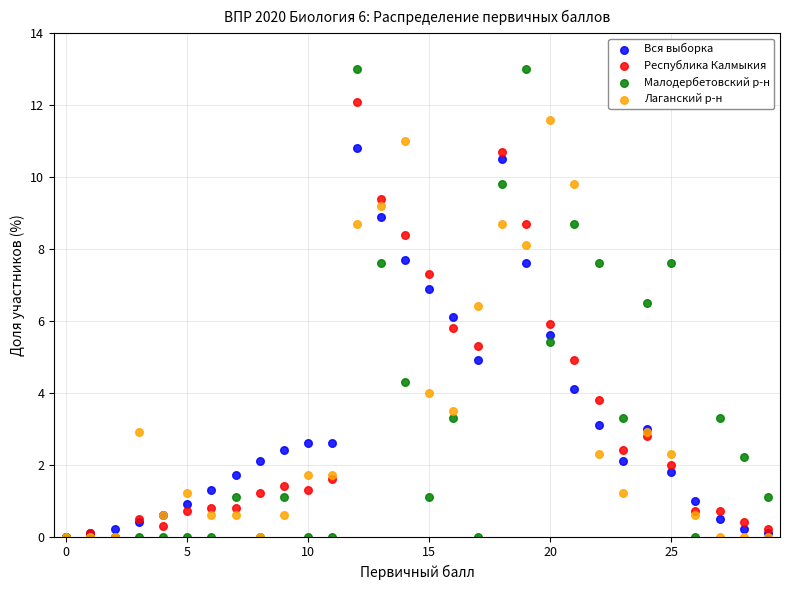

What are all the series names shown in the legend?

Вся выборка, Республика Калмыкия, Малодербетовский р-н, Лаганский р-н